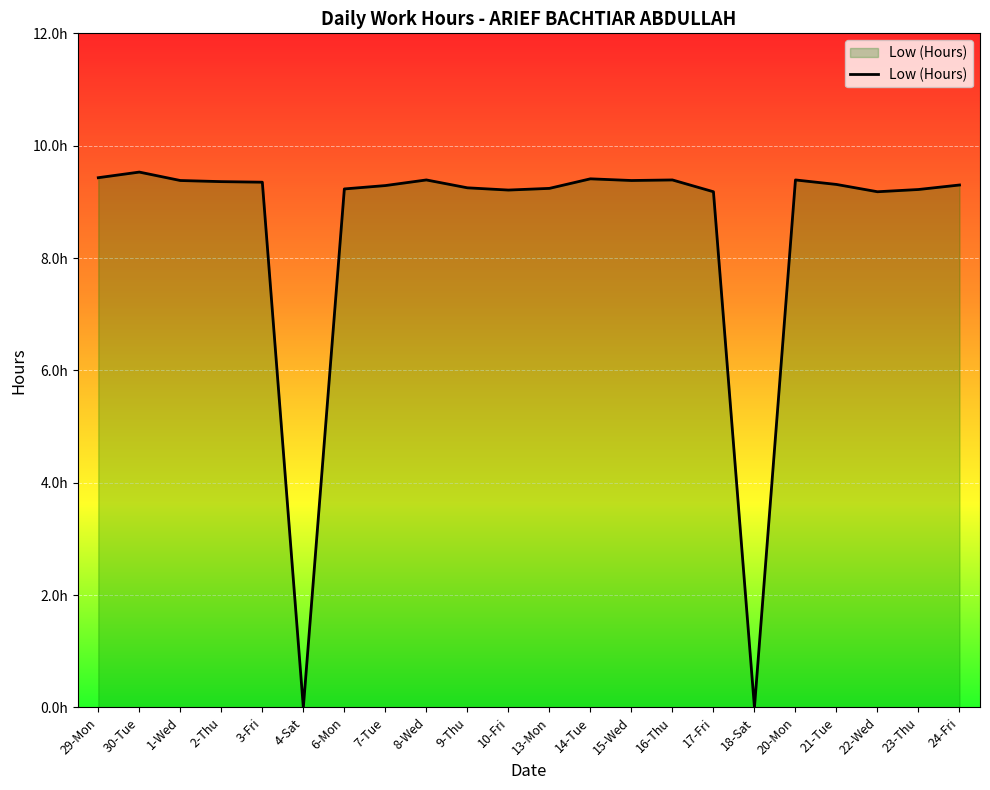

Does the chart display data point markers on the line(s)?

No